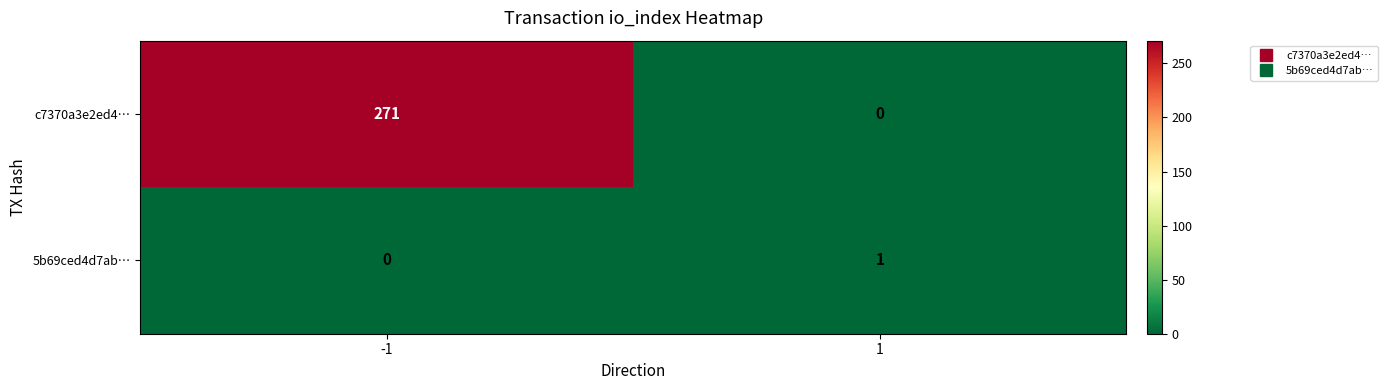

List the series in order of their overall mean, lowest first.

5b69ced4d7ab…, c7370a3e2ed4…